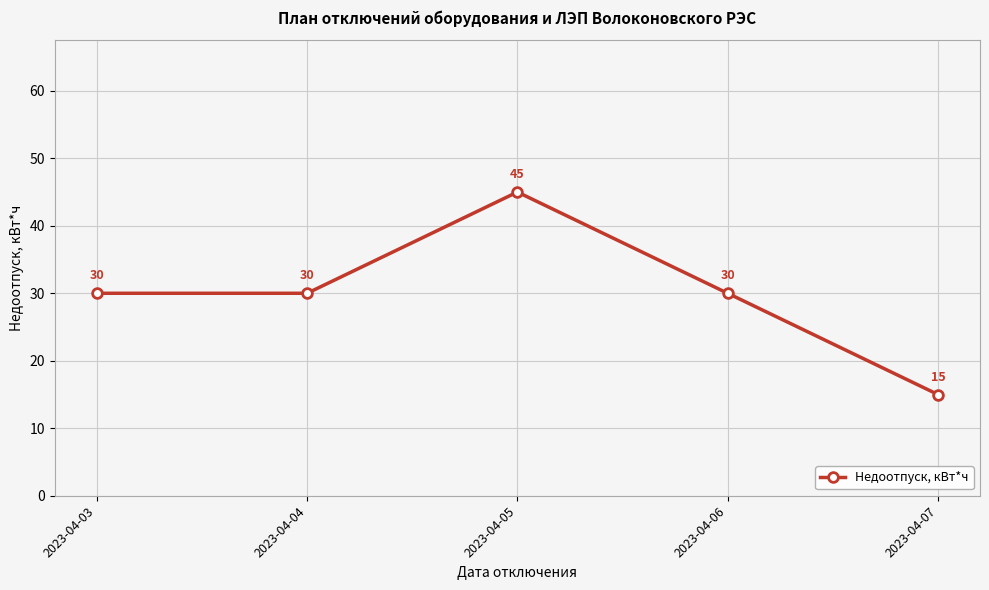

What is the sum of all values?

150